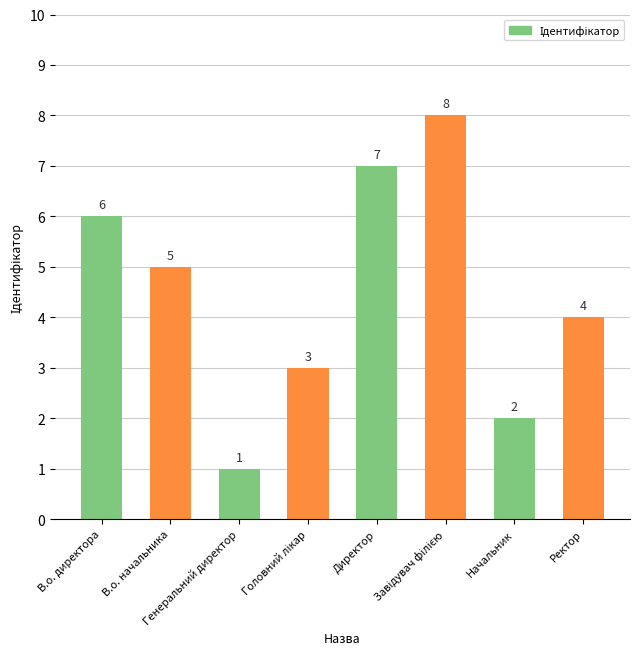

Read the value at Ректор.

4